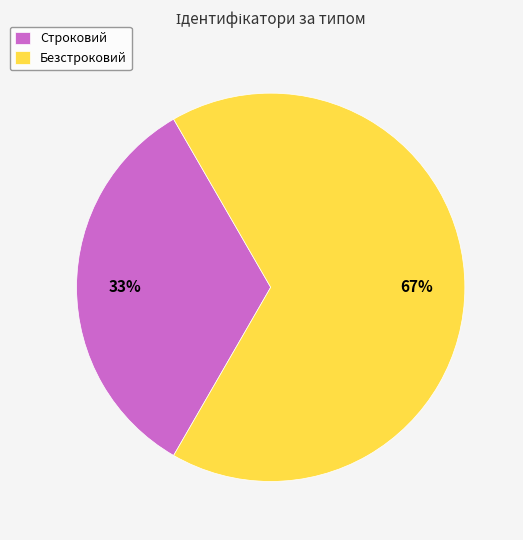

What is the largest slice in the pie chart?

Безстроковий